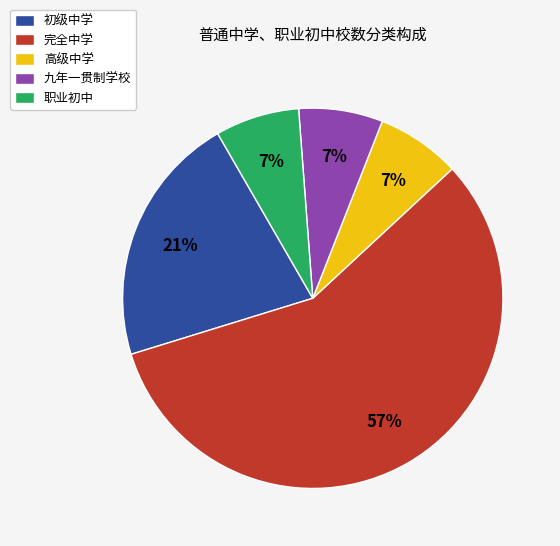

To the nearest percent, what portion does 九年一贯制学校 represent?

7%